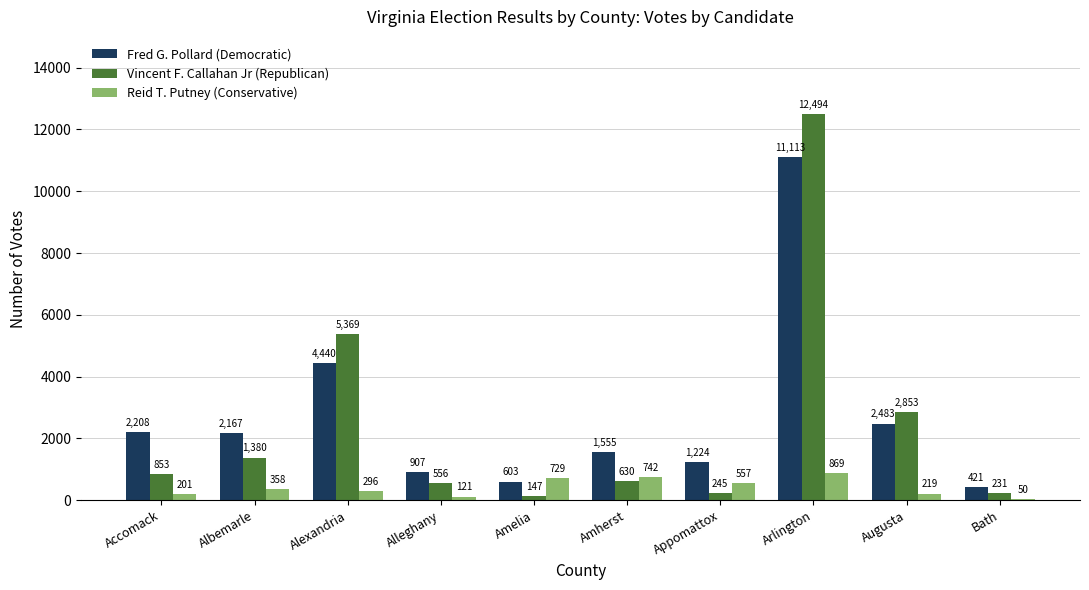

List the series in order of their peak value, highest first.

Vincent F. Callahan Jr (Republican), Fred G. Pollard (Democratic), Reid T. Putney (Conservative)